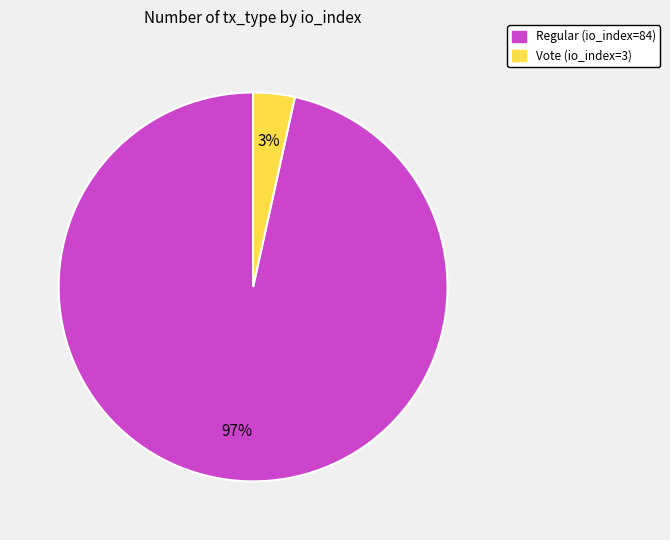

Combined, do Regular (io_index=84) and Vote (io_index=3) account for over 50%?

Yes